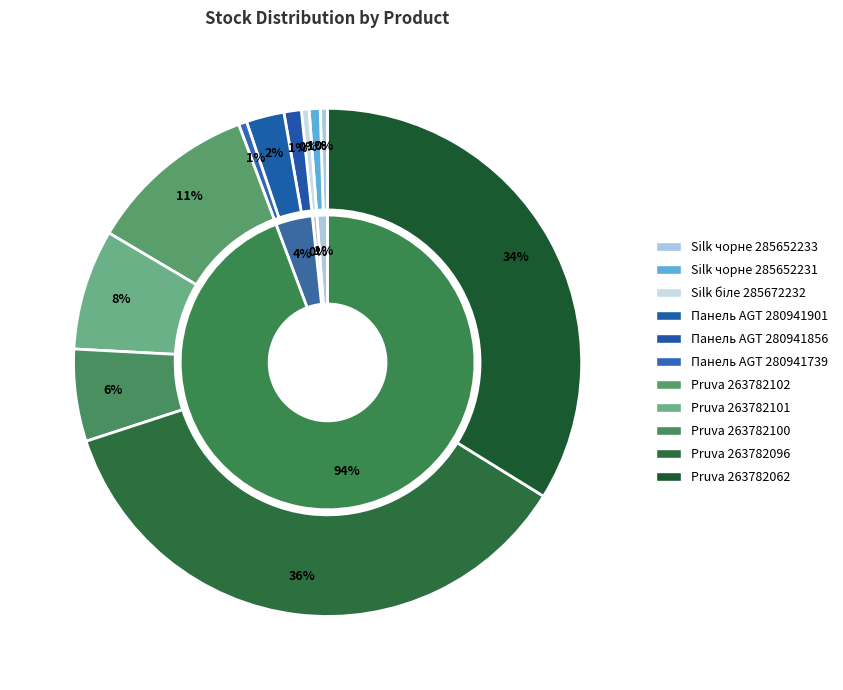

How many slices are in this pie chart?

11